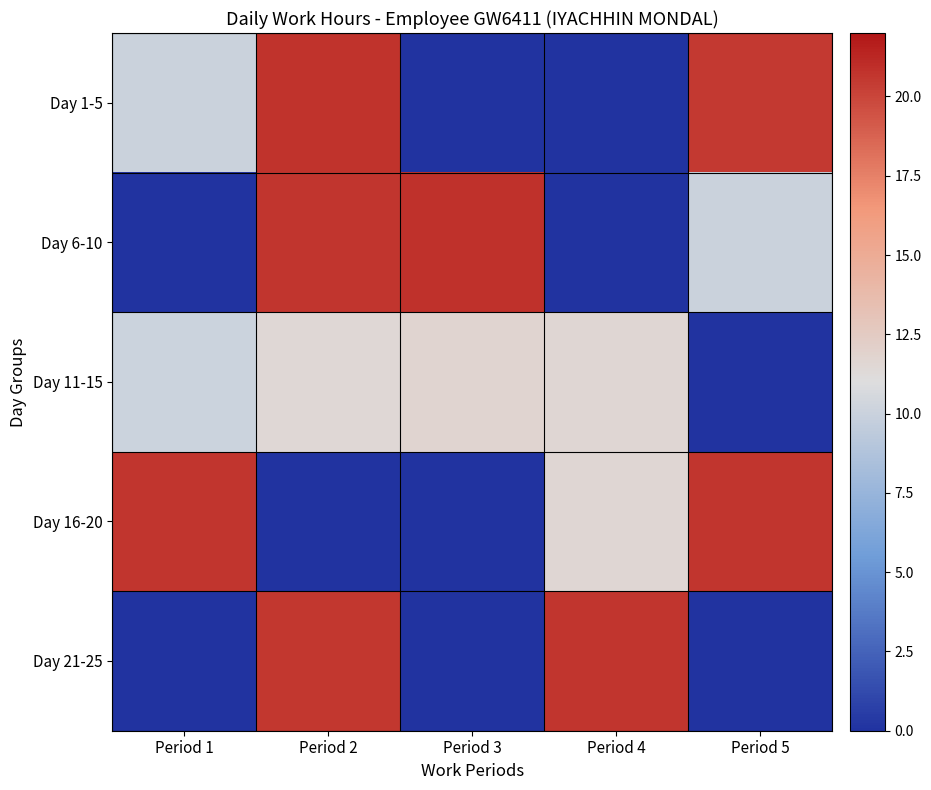

What is the difference between the highest and lowest values at Period 5?

20.7